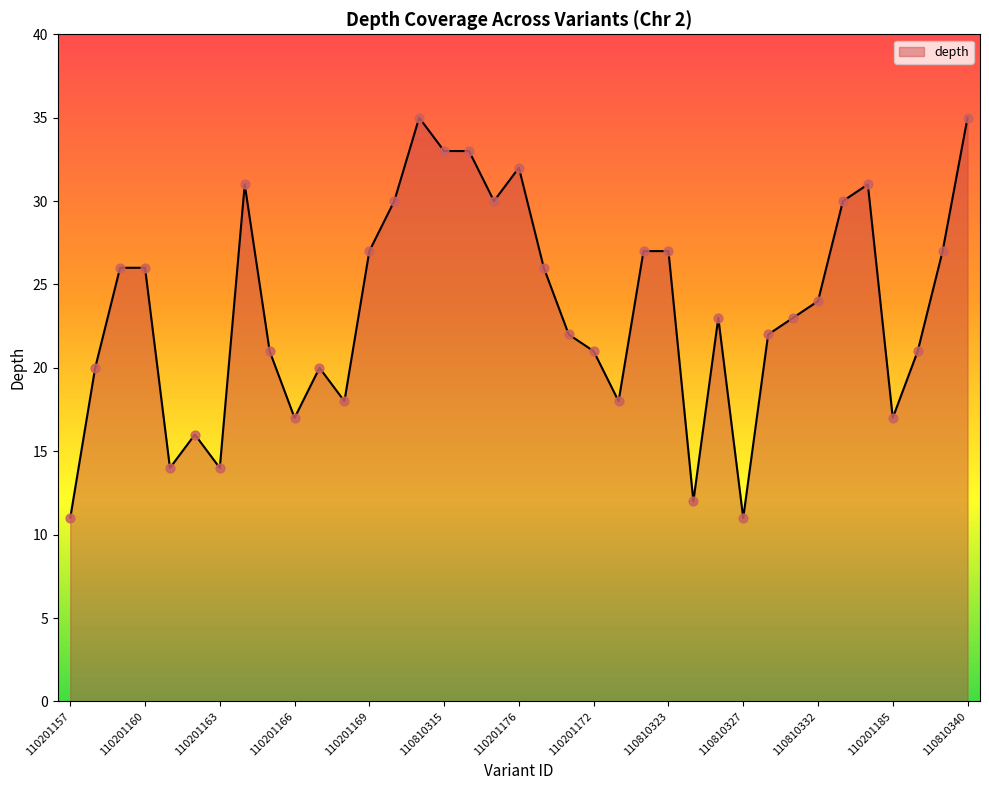

What is the difference between the maximum and minimum values?

24